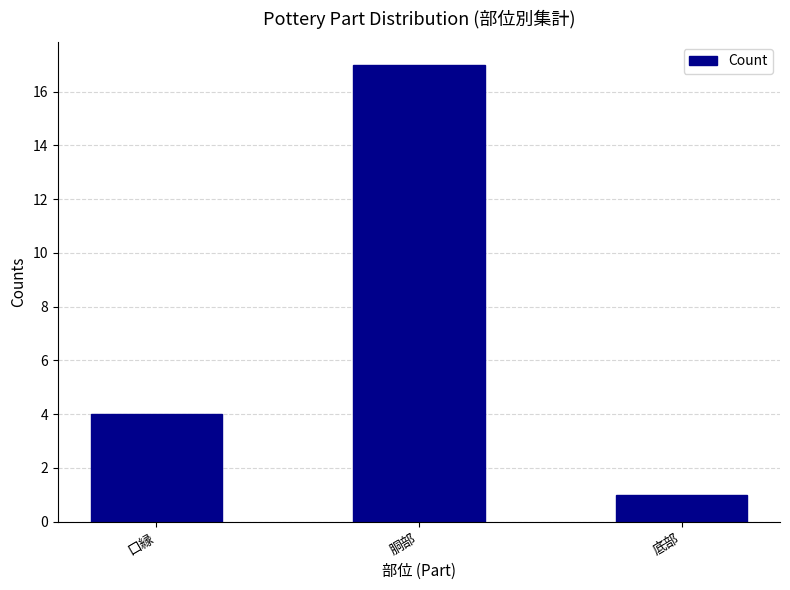

What position from the left is 口縁?

1